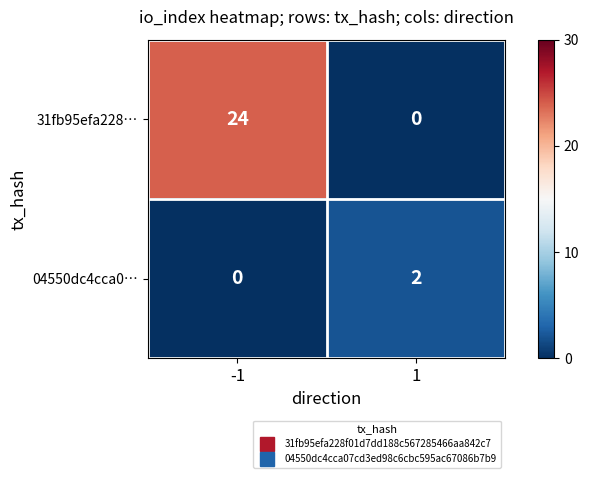

Reading left to right, list all the values displayed in this chart.

31fb95efa228…: -1=24	1=0
04550dc4cca0…: -1=0	1=2